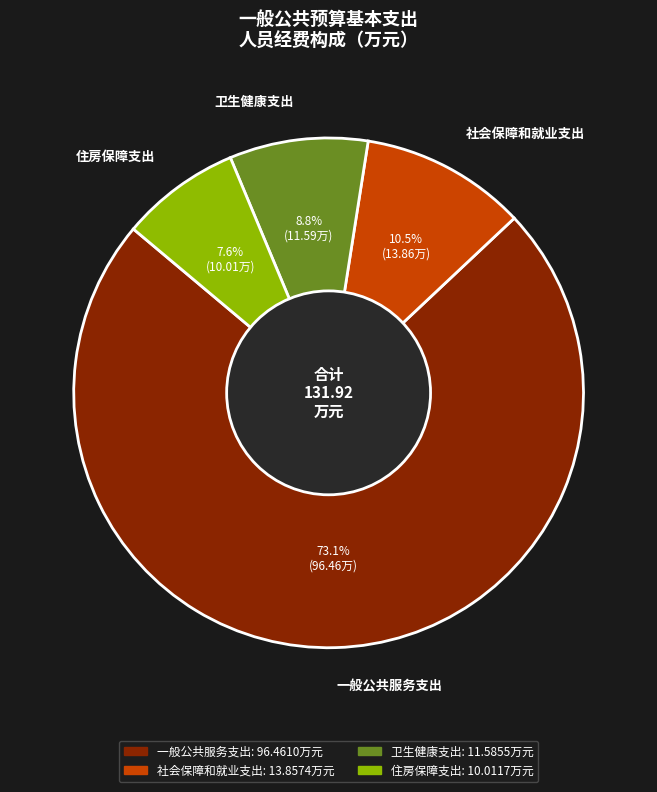

To the nearest percent, what portion does 一般公共服务支出 represent?

73%